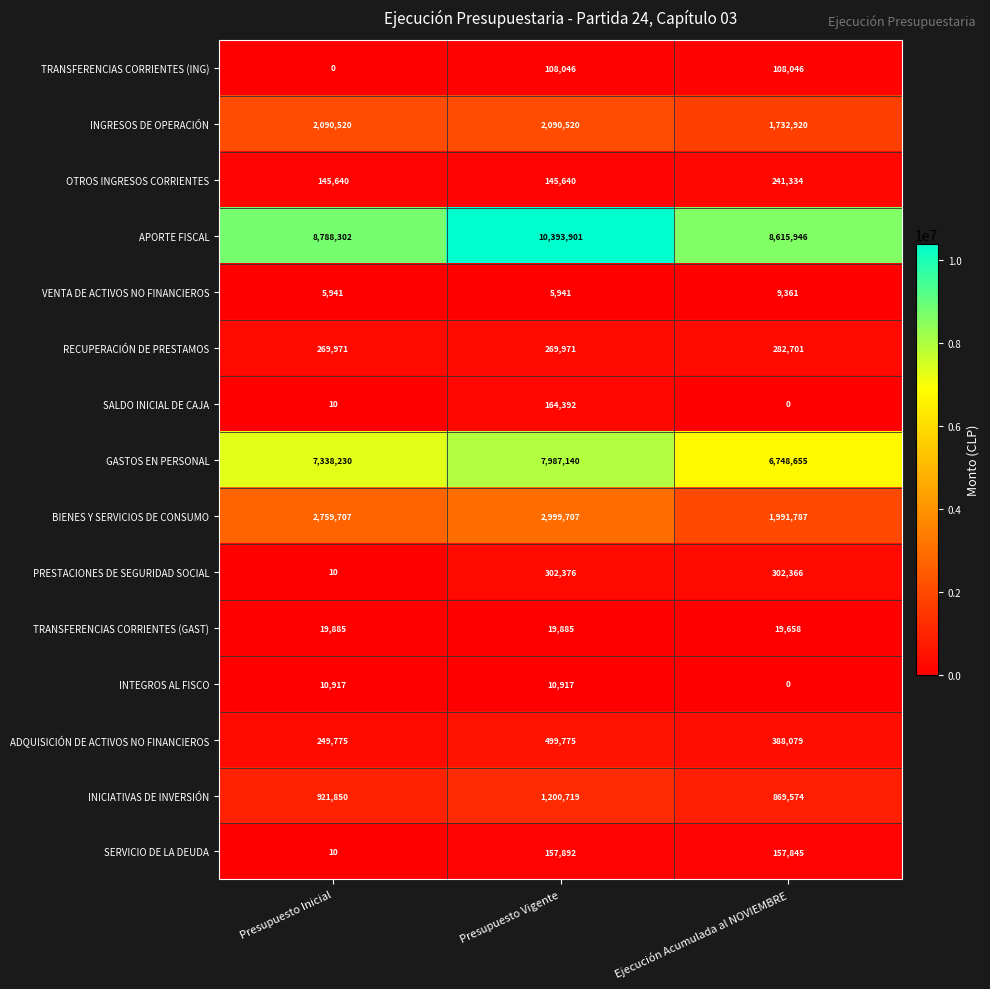

List the series in order of their peak value, lowest first.

VENTA DE ACTIVOS NO FINANCIEROS, INTEGROS AL FISCO, TRANSFERENCIAS CORRIENTES (GAST), TRANSFERENCIAS CORRIENTES (ING), SERVICIO DE LA DEUDA, SALDO INICIAL DE CAJA, OTROS INGRESOS CORRIENTES, RECUPERACIÓN DE PRESTAMOS, PRESTACIONES DE SEGURIDAD SOCIAL, ADQUISICIÓN DE ACTIVOS NO FINANCIEROS, INICIATIVAS DE INVERSIÓN, INGRESOS DE OPERACIÓN, BIENES Y SERVICIOS DE CONSUMO, GASTOS EN PERSONAL, APORTE FISCAL